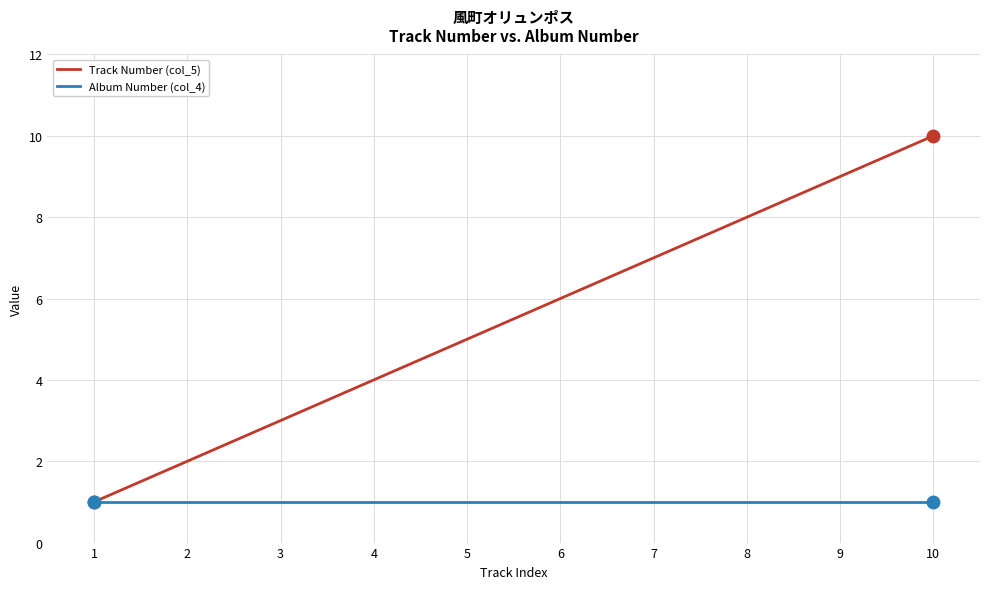

What is the difference between the maximum and minimum values in the Track Number (col_5) series?

9